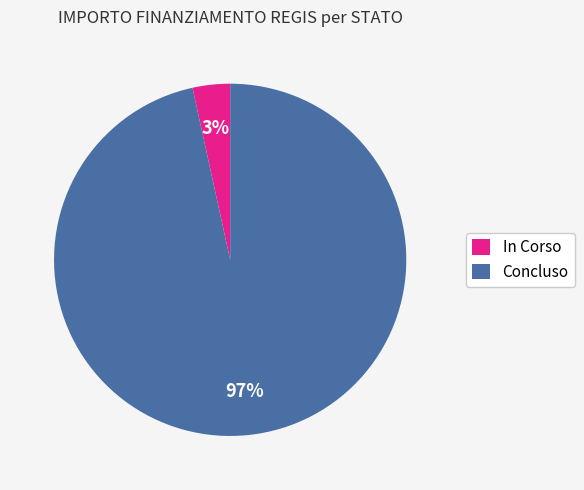

Which has a higher value, Concluso or In Corso?

Concluso